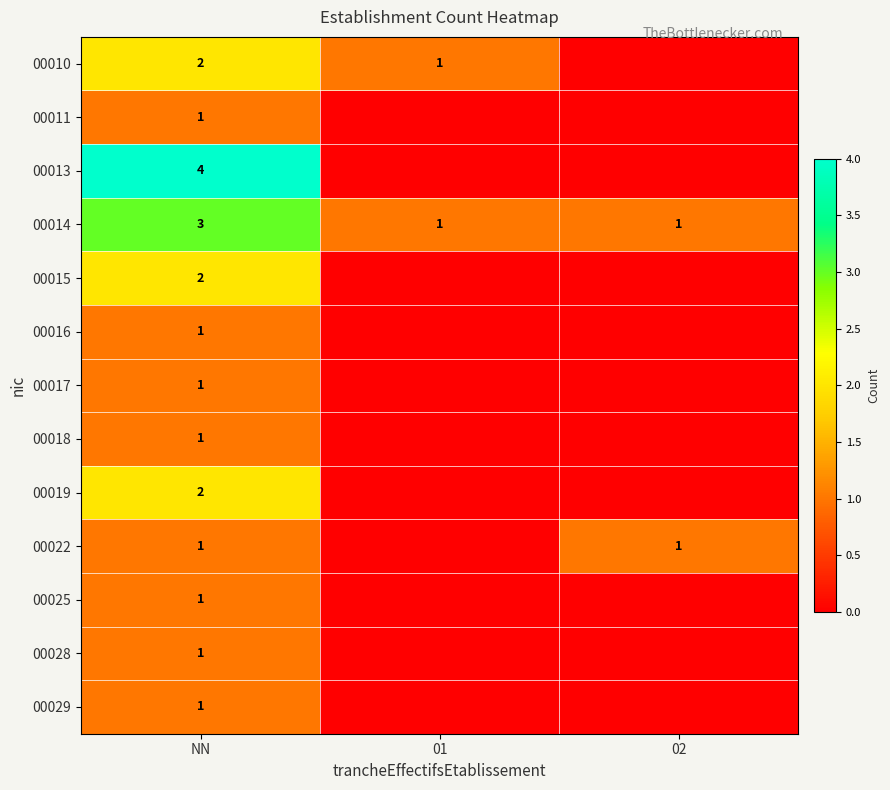

Is the value of 00028 at NN greater than the value of 00019 at NN?

No